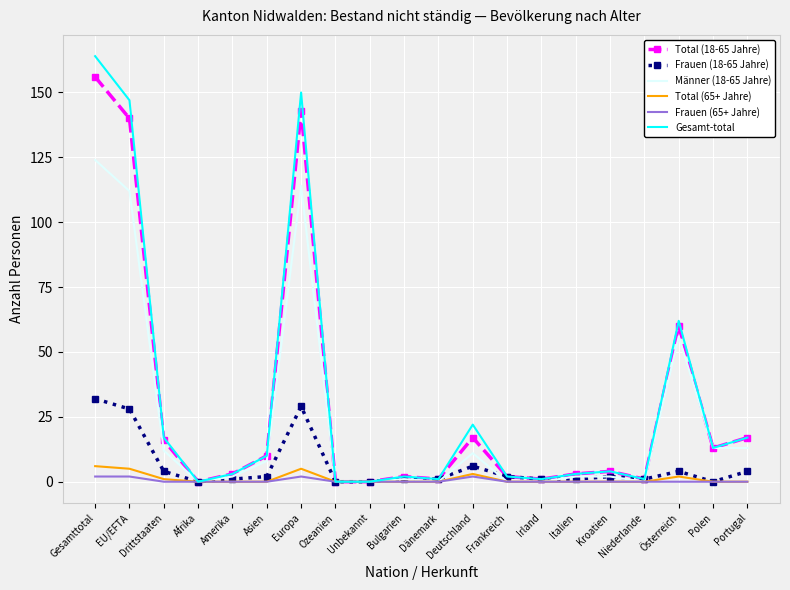

How many values in the Total (18-65 Jahre) series are below 4?

10